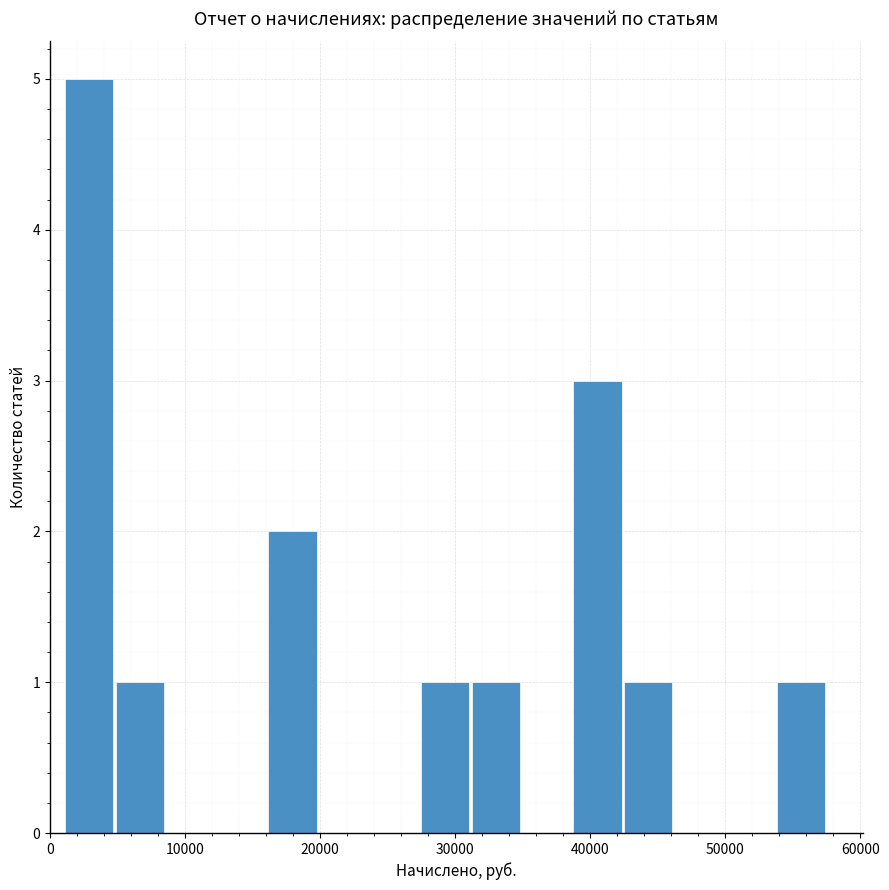

Around what value on the x-axis is the tallest bar? Give the approximate position of its centre, as read against the axis.

3000